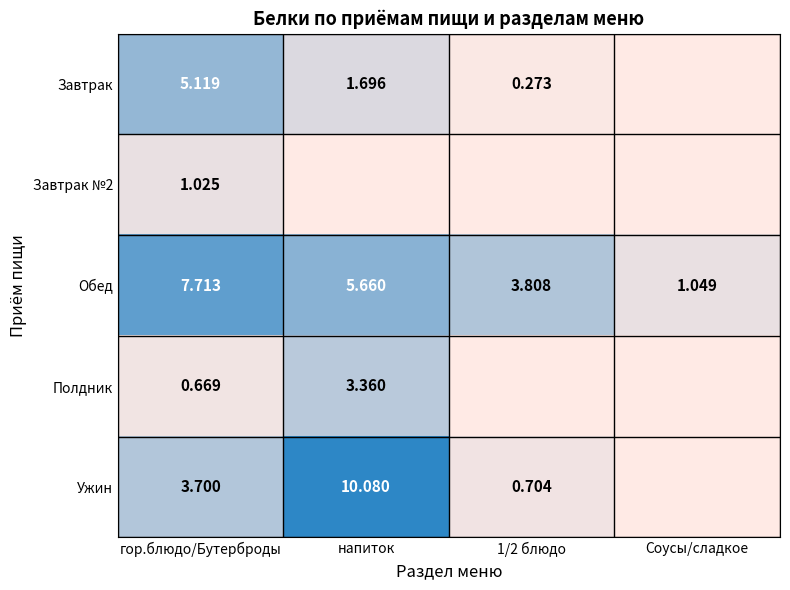

Rank the series at гор.блюдо/Бутерброды from lowest to highest value.

Полдник, Завтрак №2, Ужин, Завтрак, Обед